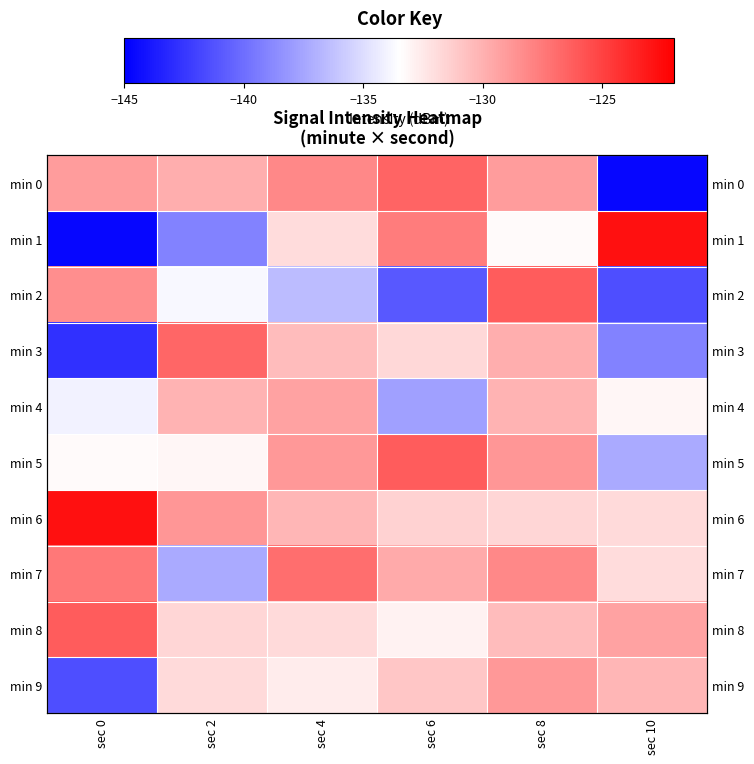

At how many categories does at least one series exceed -137?

6